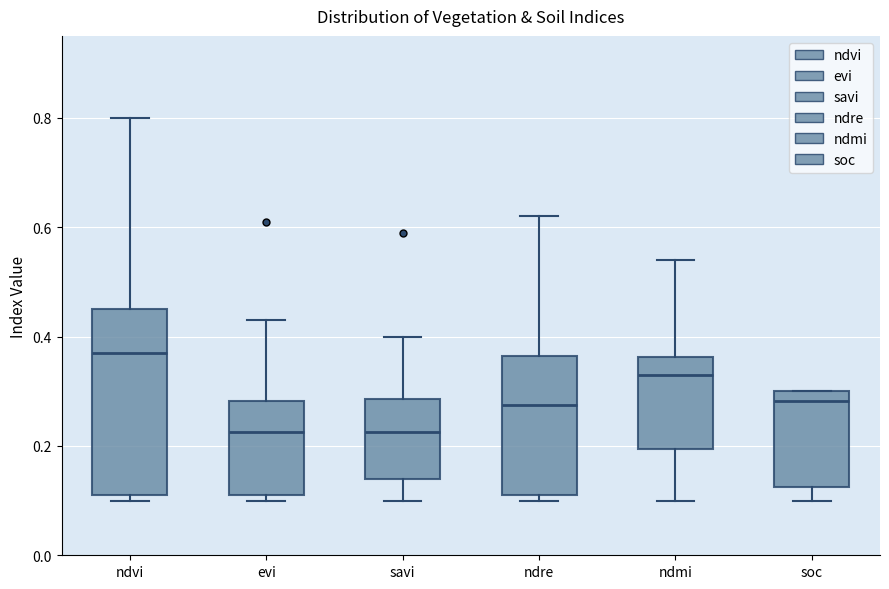

Which box is the tallest, from its lower edge to its upper edge?

ndvi